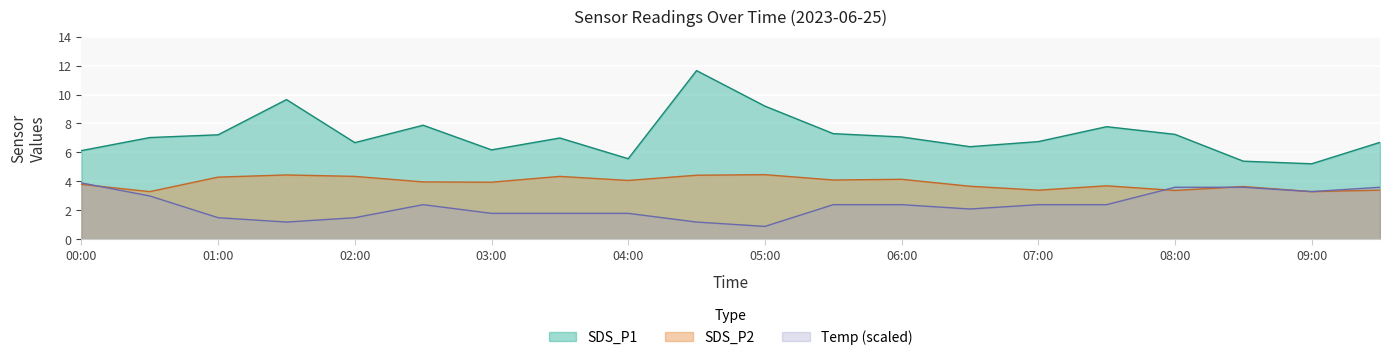

Which series has the largest range (max minus min)?

SDS_P1